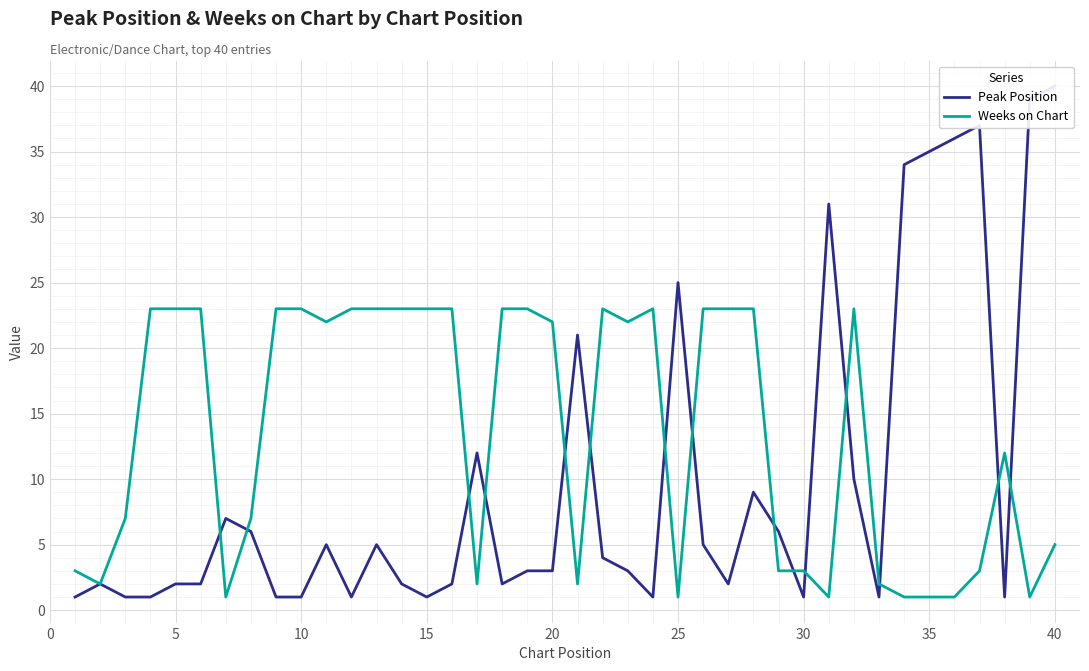

List the series in order of their peak value, lowest first.

Weeks on Chart, Peak Position